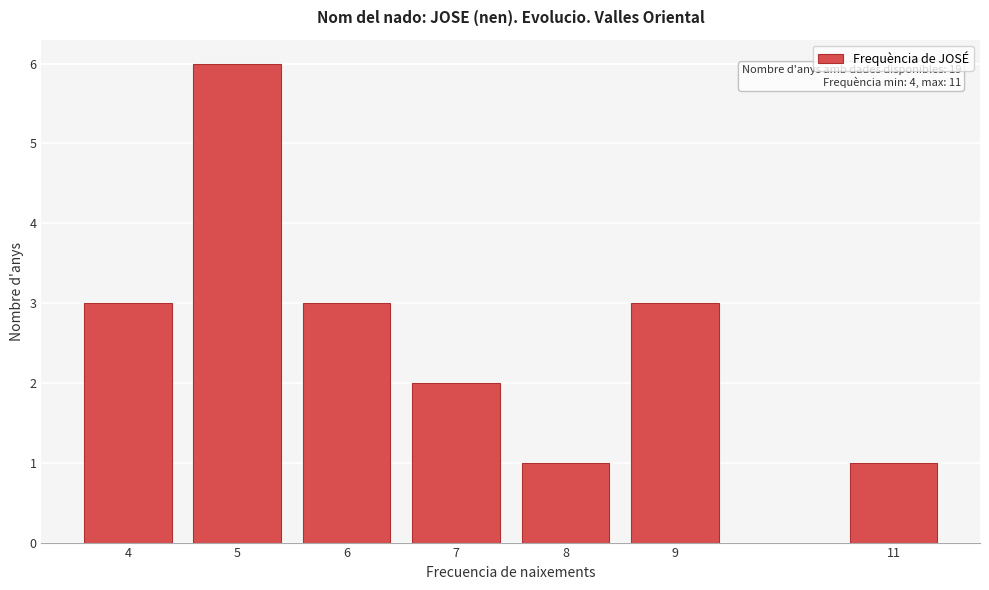

Reading left to right, what are all the values shown in this chart?

3	6	3	2	1	3	1